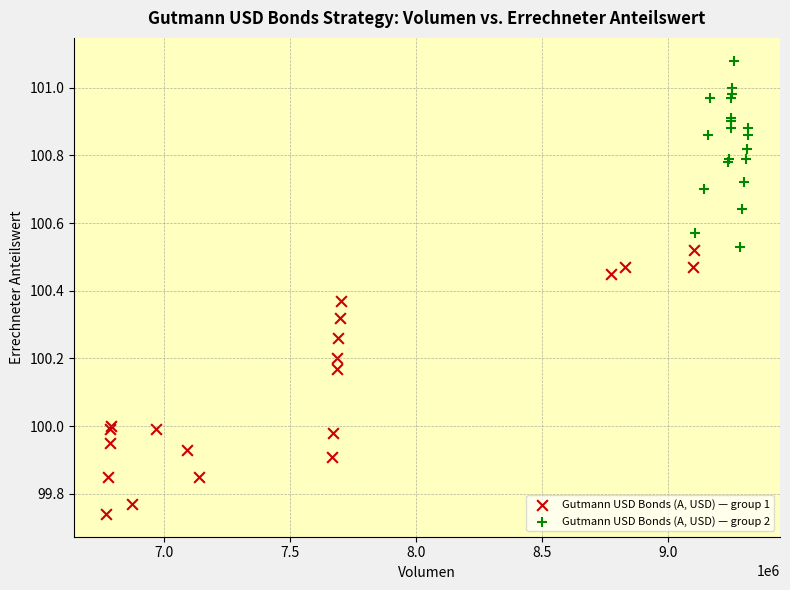

Which series contains the lowest Y value?

Gutmann USD Bonds (A, USD) — group 1